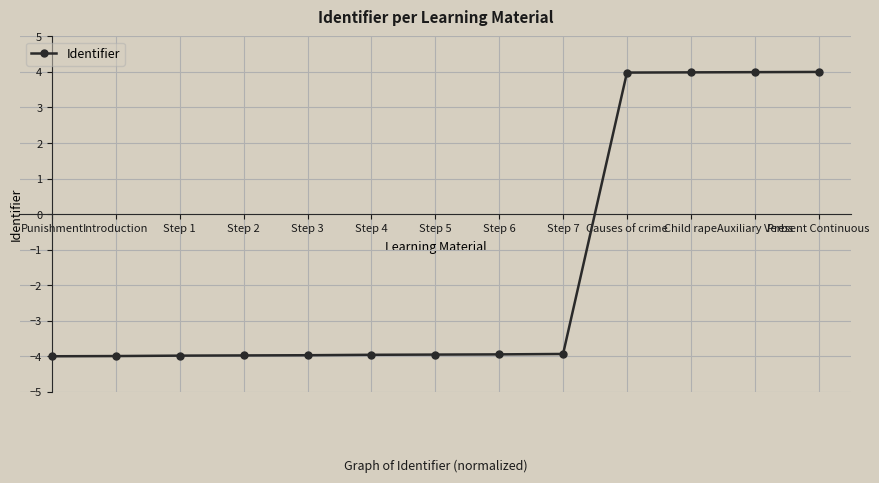

Does the chart have visible grid lines?

Yes